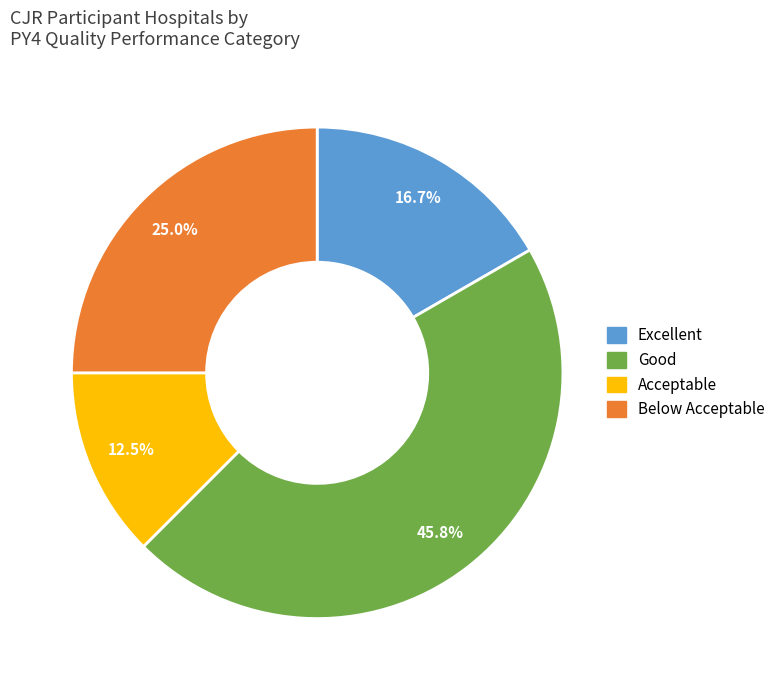

Rank the categories by value from lowest to highest.

Acceptable, Excellent, Below Acceptable, Good